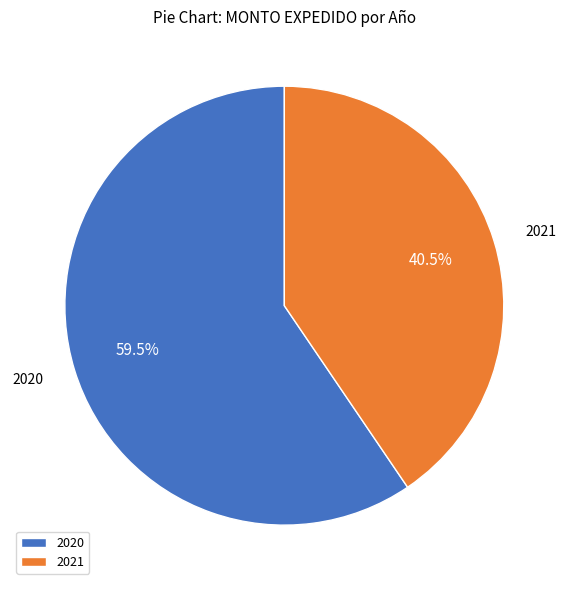

To the nearest percent, what is the average slice percentage?

50%